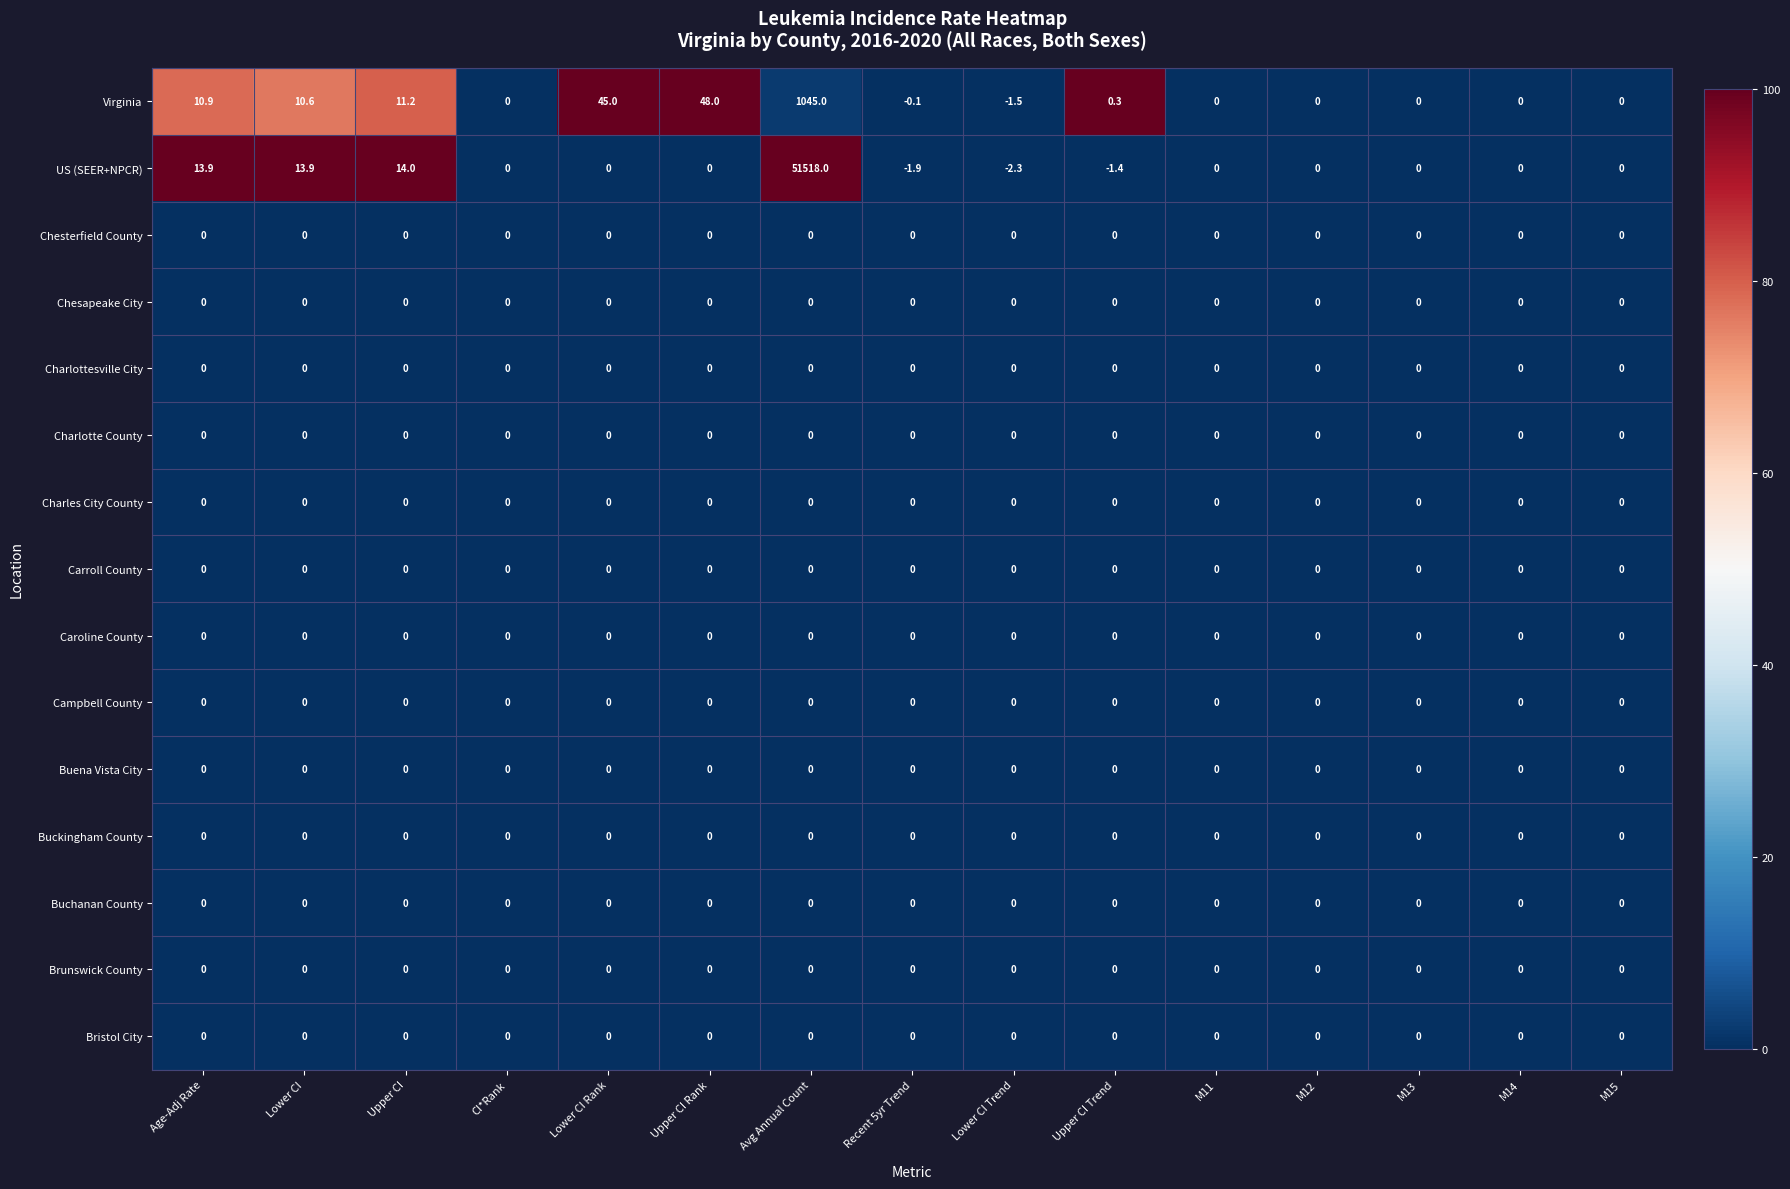

The value of Carroll County at M13 is 0.0. True or false?

True